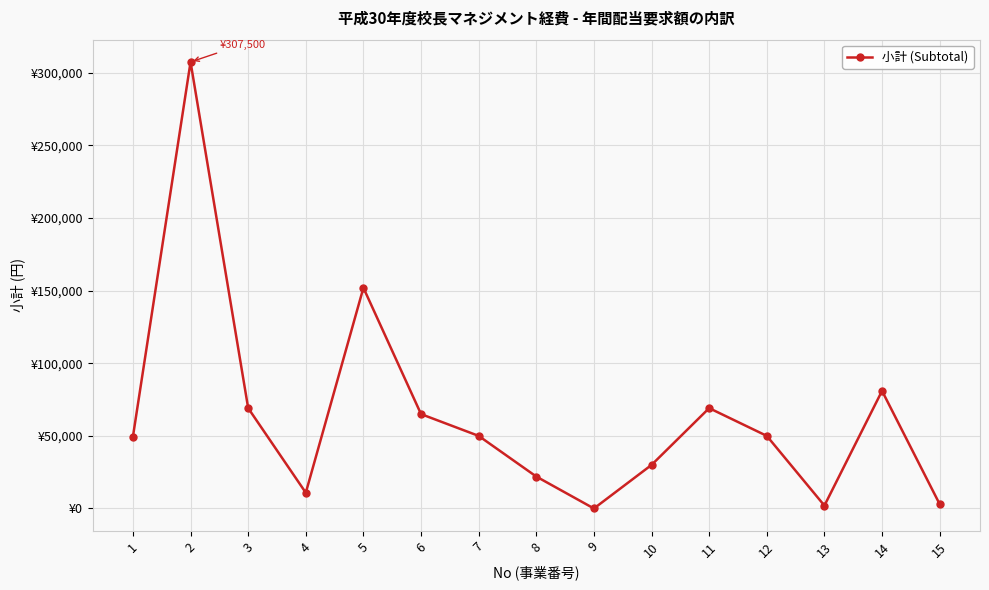

What is the ratio of the value at 2 to the value at 14?

3.8